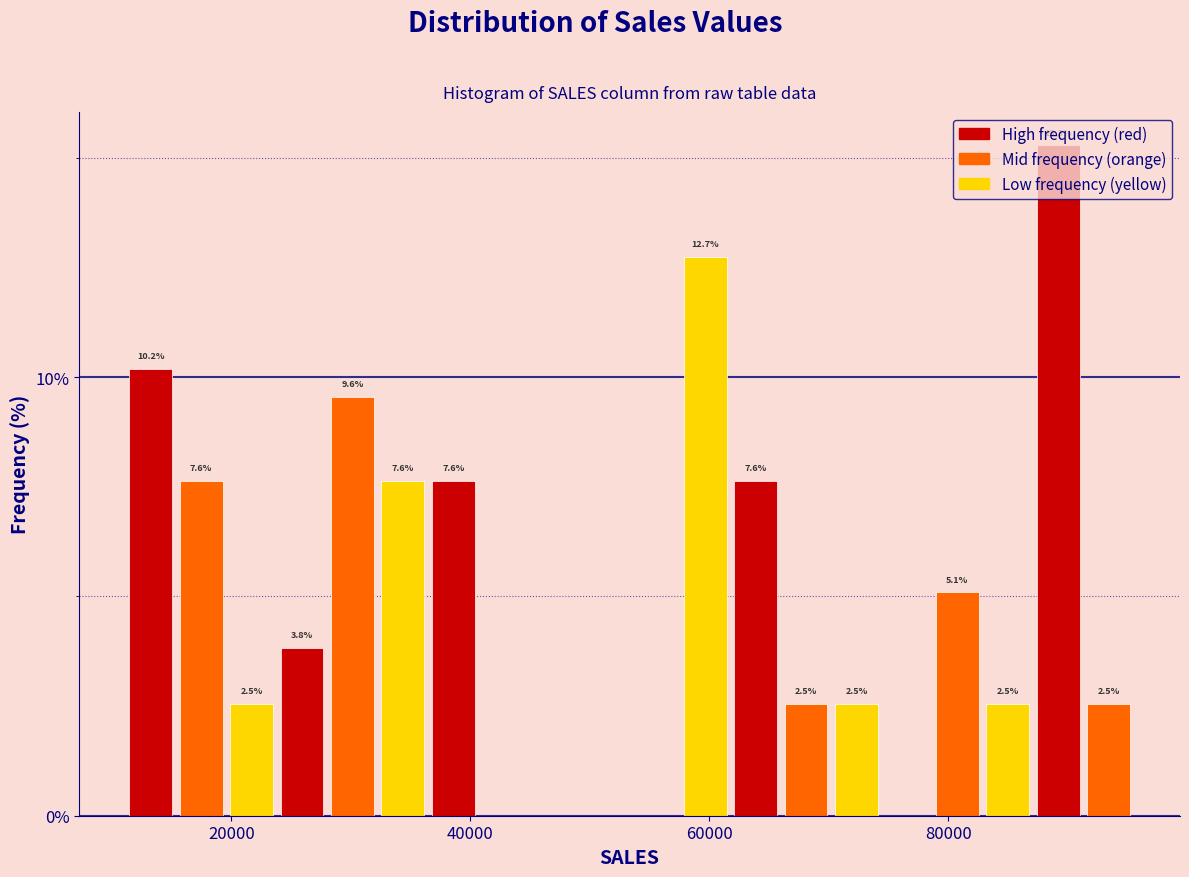

Read against the x-axis, roughly where is the centre of the tallest bar?

90000